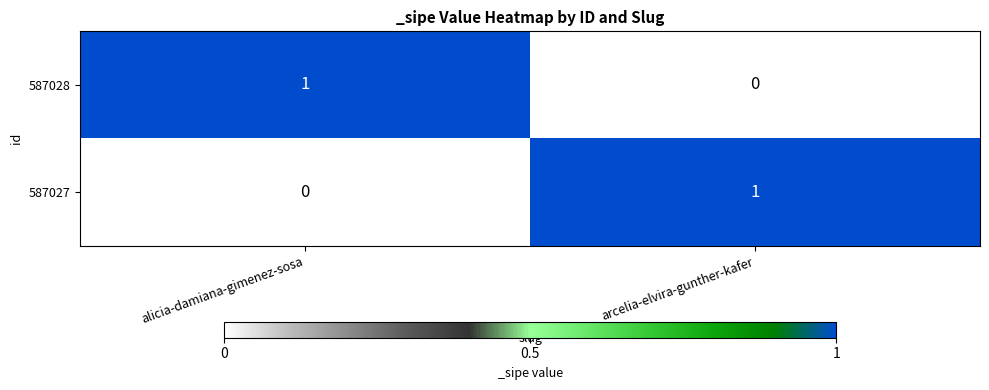

The value of 587027 at arcelia-elvira-gunther-kafer is 0. True or false?

False